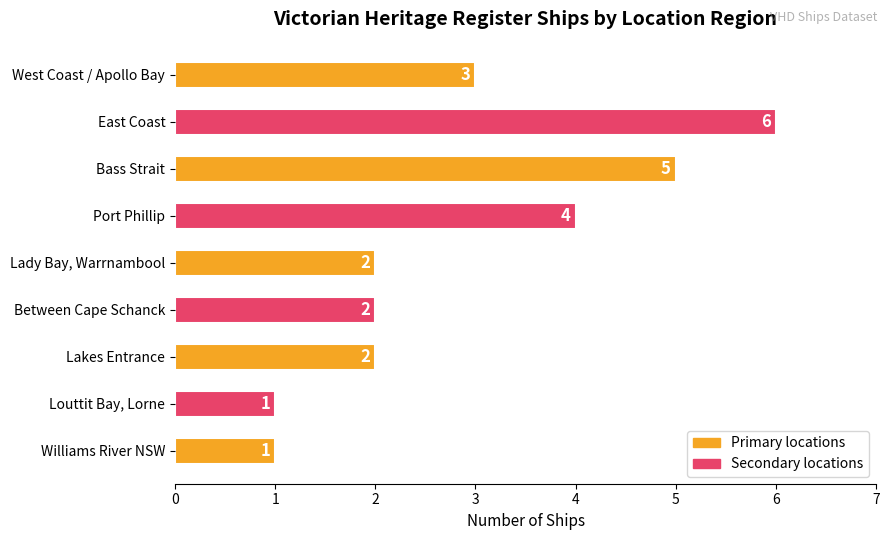

What is the sum of all values?

26